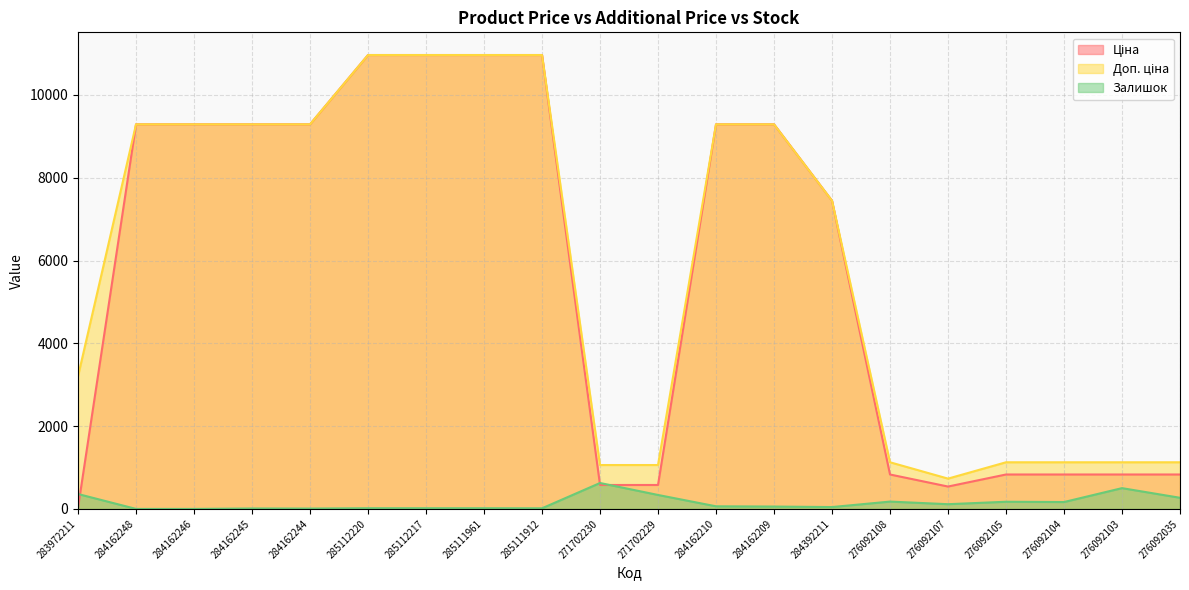

Which label corresponds to the largest value in the chart?

285112220